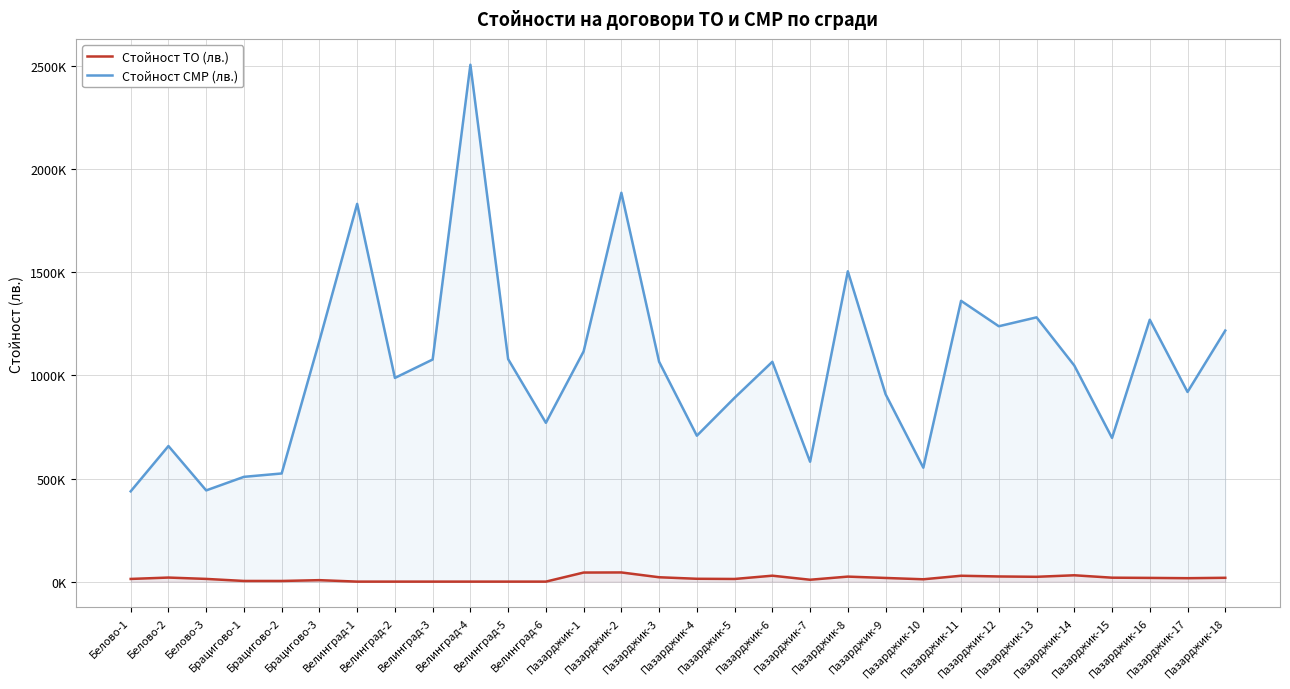

Which category has the lowest value across all series?

Велинград-1